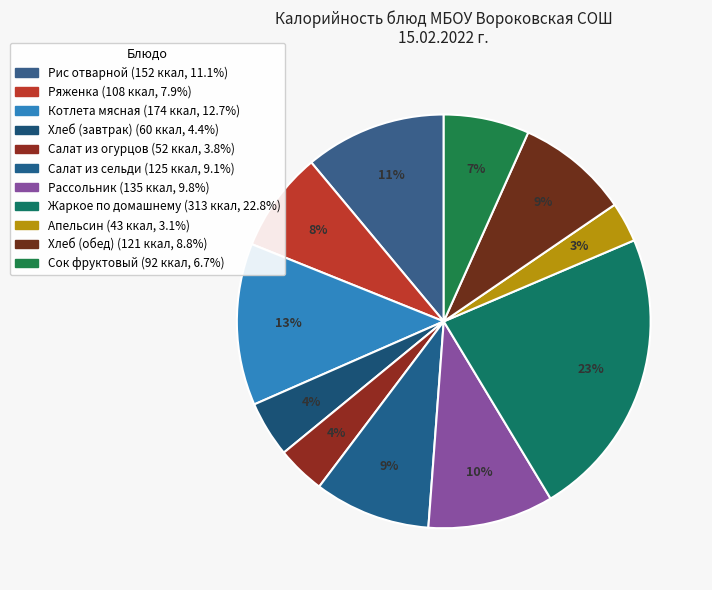

How many slices are in this pie chart?

11